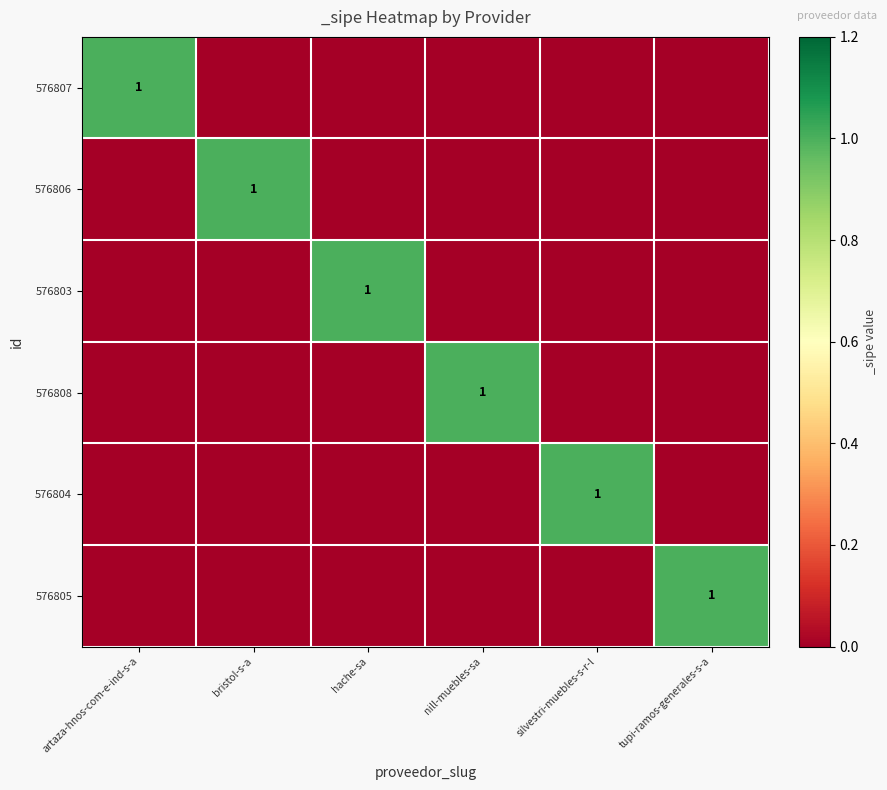

The value of 576804 at silvestri-muebles-s-r-l is 2. True or false?

False